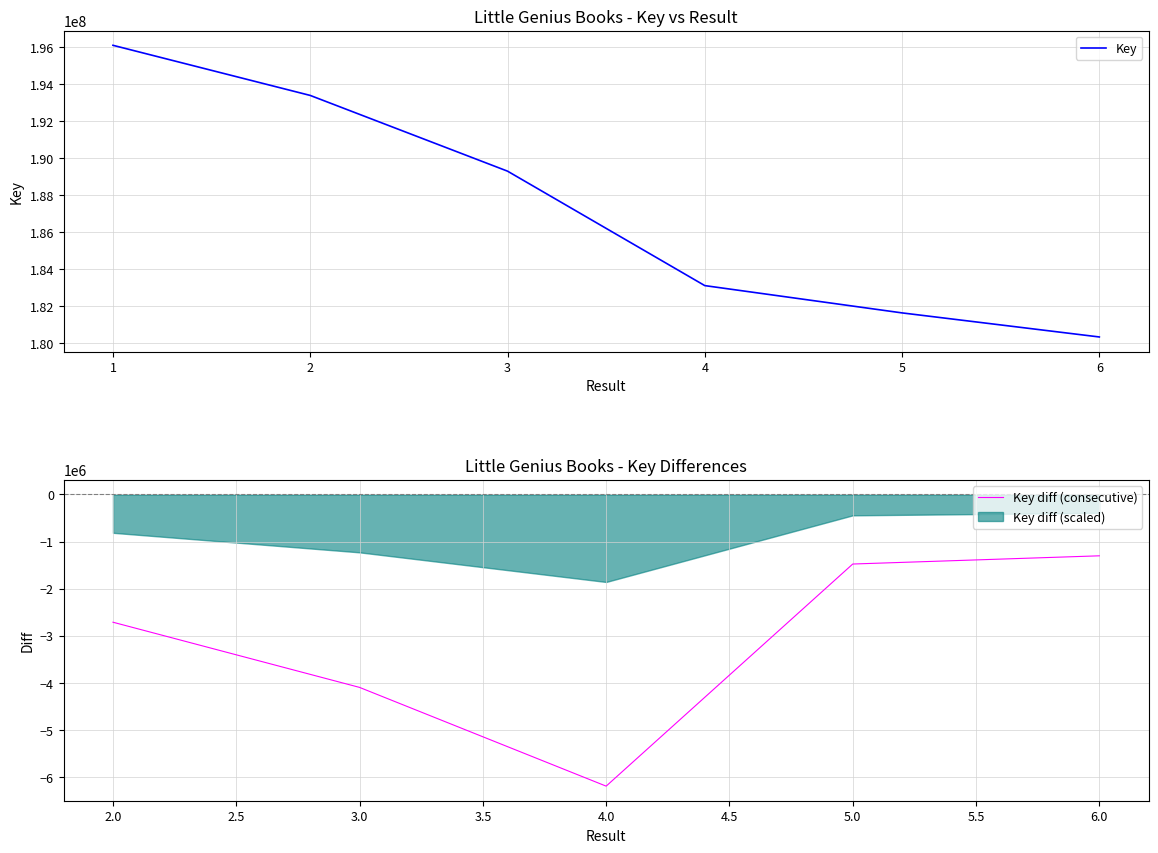

At which label is the value closest to 188226265?

3